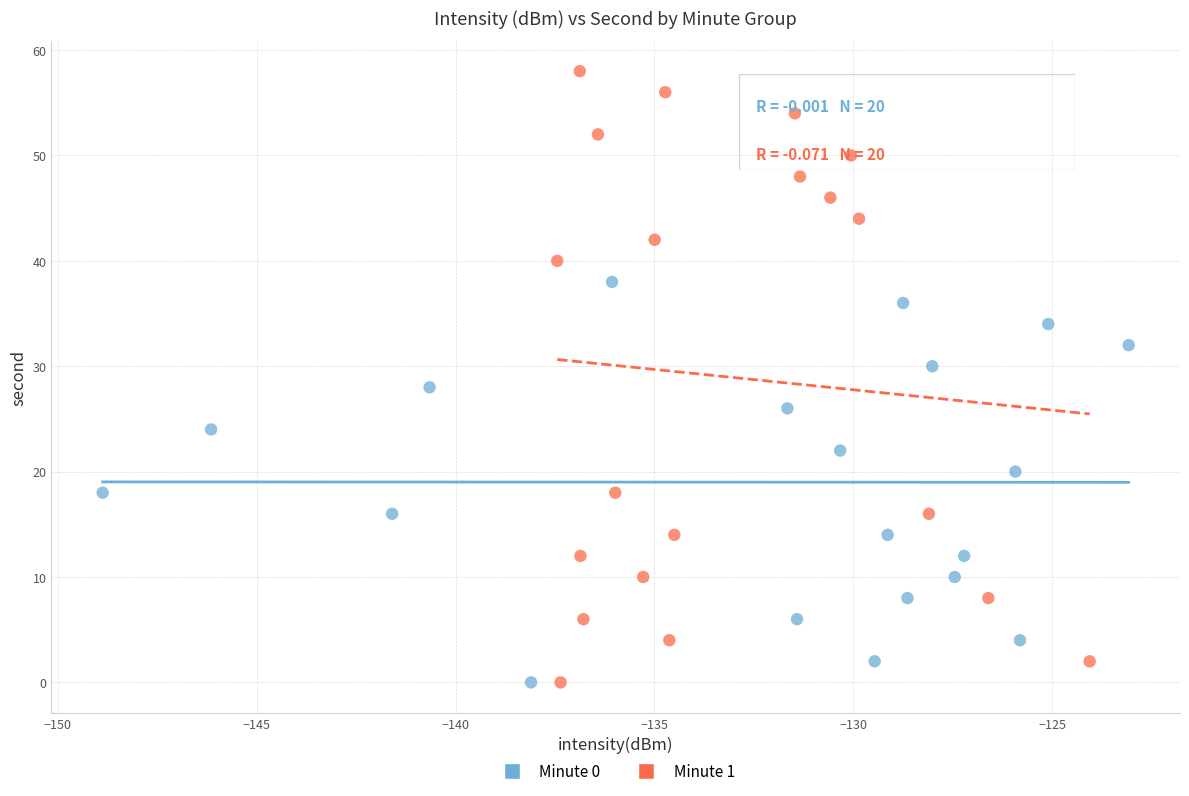

What are all the series names shown in the legend?

Minute 0, Minute 1